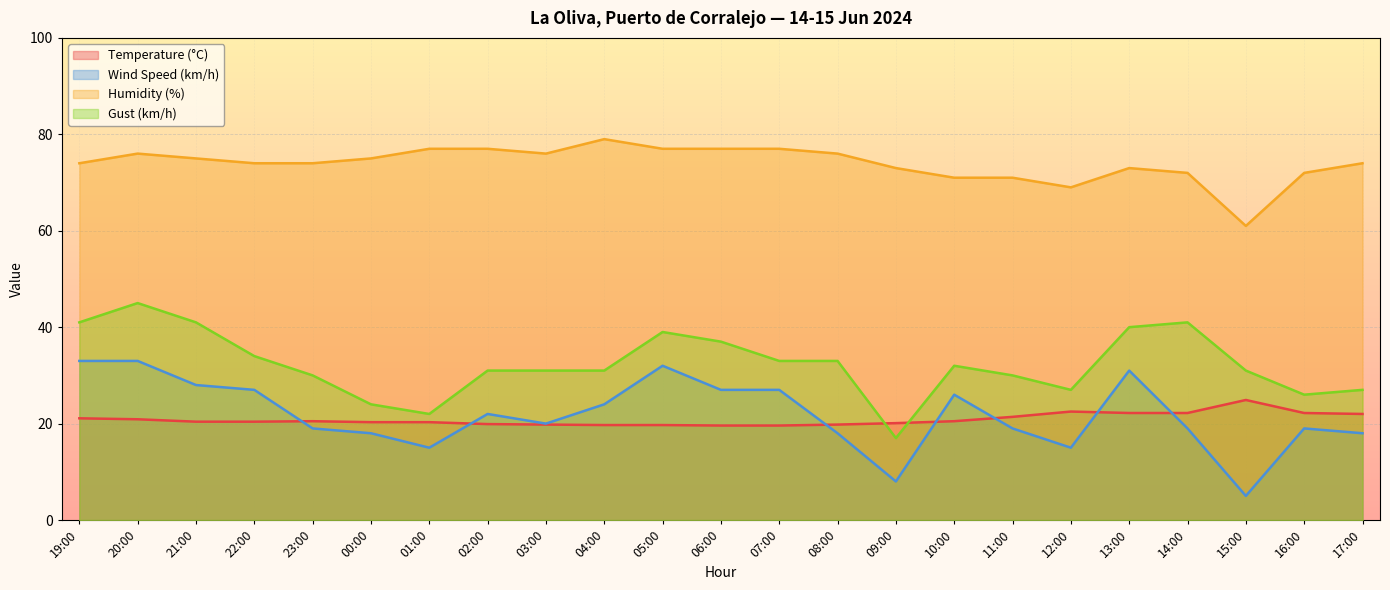

True or false: Temperature (°C) and Gust (km/h) cross at least once.

True